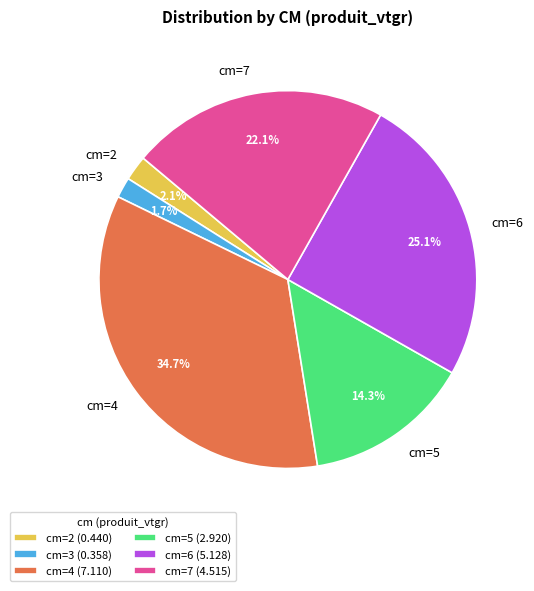

Does any single category account for the majority?

No